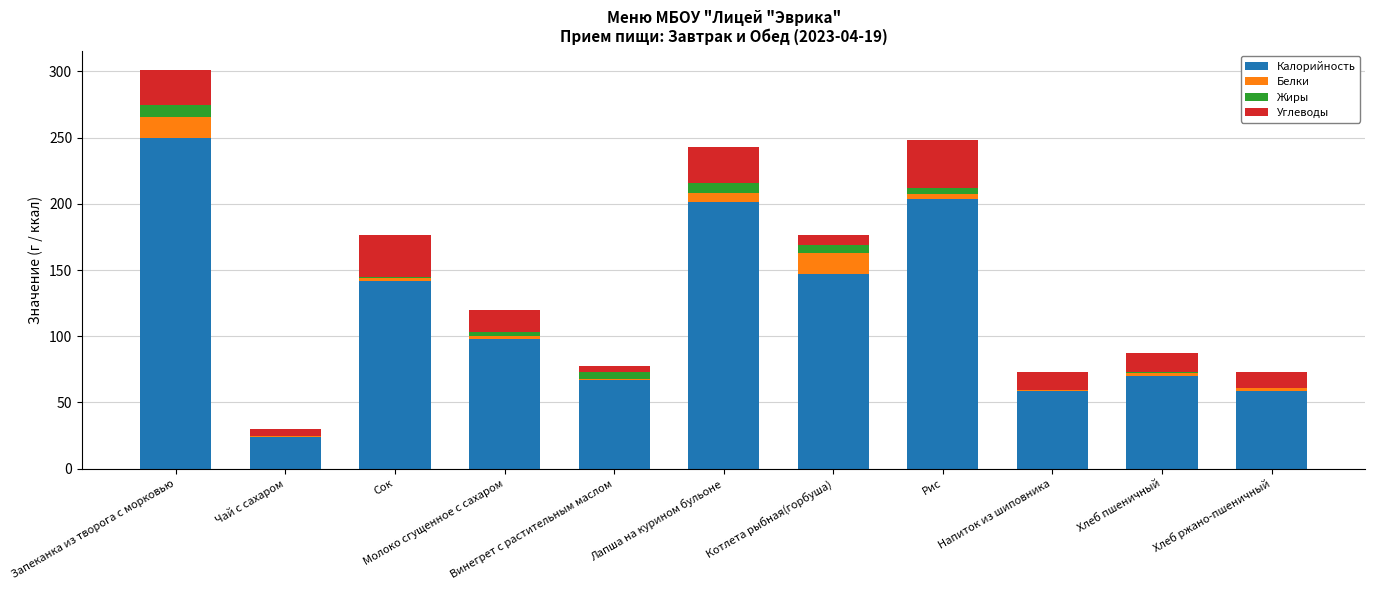

What is the maximum value for Калорийность?

249.6